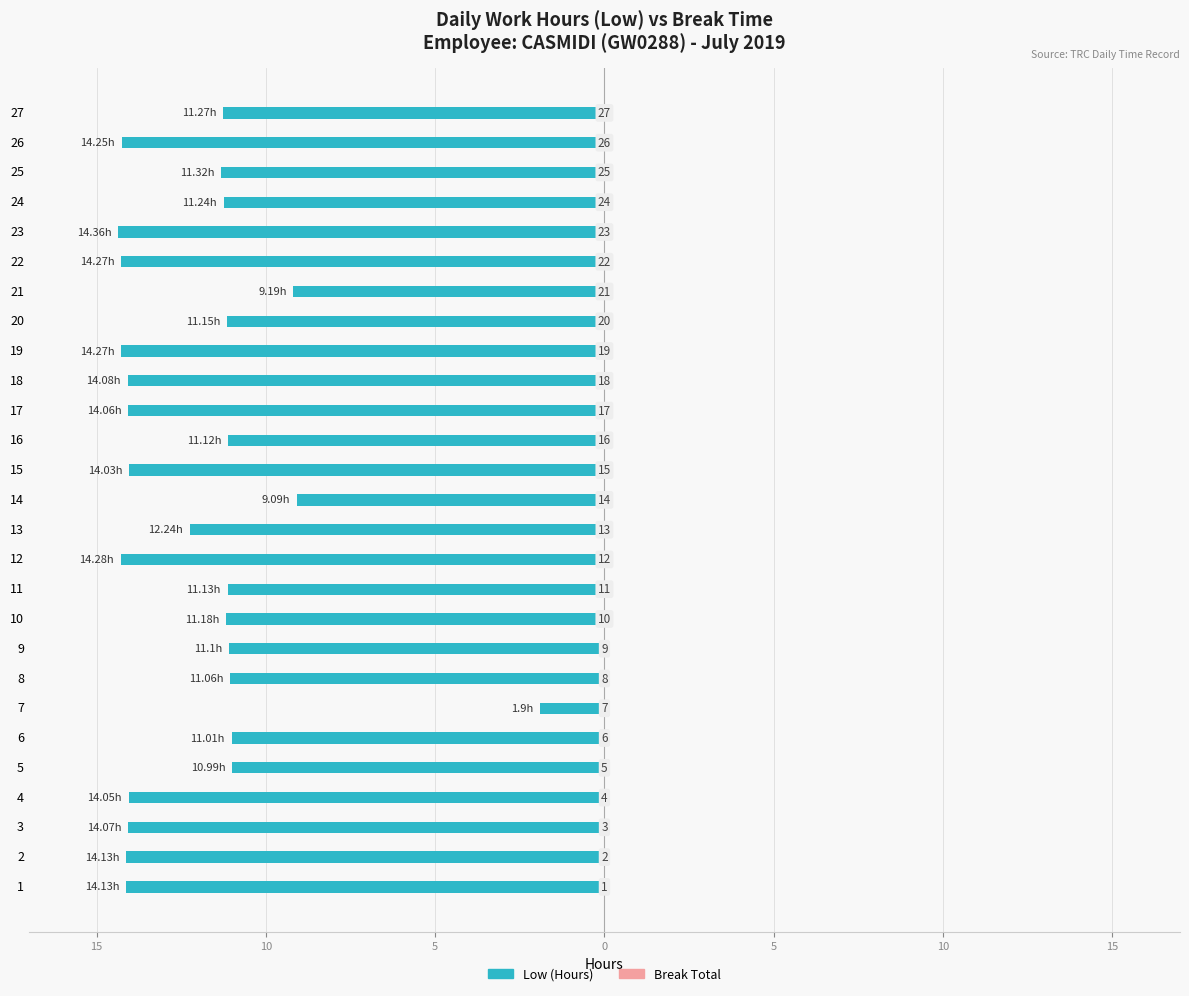

Are the bars horizontal?

Yes